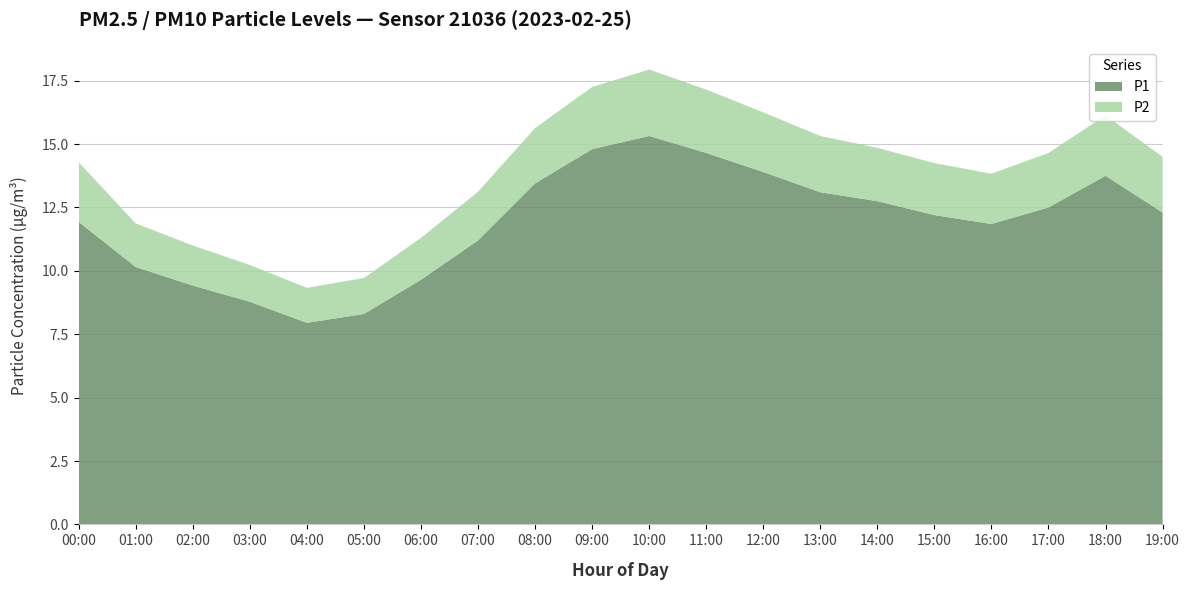

Reading left to right, list all the values displayed in this chart.

P1: 00:00=11.9	01:00=10.2	02:00=9.4	03:00=8.8	04:00=8.0	05:00=8.3	06:00=9.7	07:00=11.2	08:00=13.4	09:00=14.8	10:00=15.3	11:00=14.7	12:00=13.9	13:00=13.1	14:00=12.8	15:00=12.2	16:00=11.8	17:00=12.5	18:00=13.8	19:00=12.3
P2: 00:00=2.4	01:00=1.7	02:00=1.6	03:00=1.4	04:00=1.4	05:00=1.4	06:00=1.6	07:00=1.9	08:00=2.2	09:00=2.5	10:00=2.6	11:00=2.5	12:00=2.4	13:00=2.2	14:00=2.1	15:00=2.0	16:00=2.0	17:00=2.1	18:00=2.4	19:00=2.2